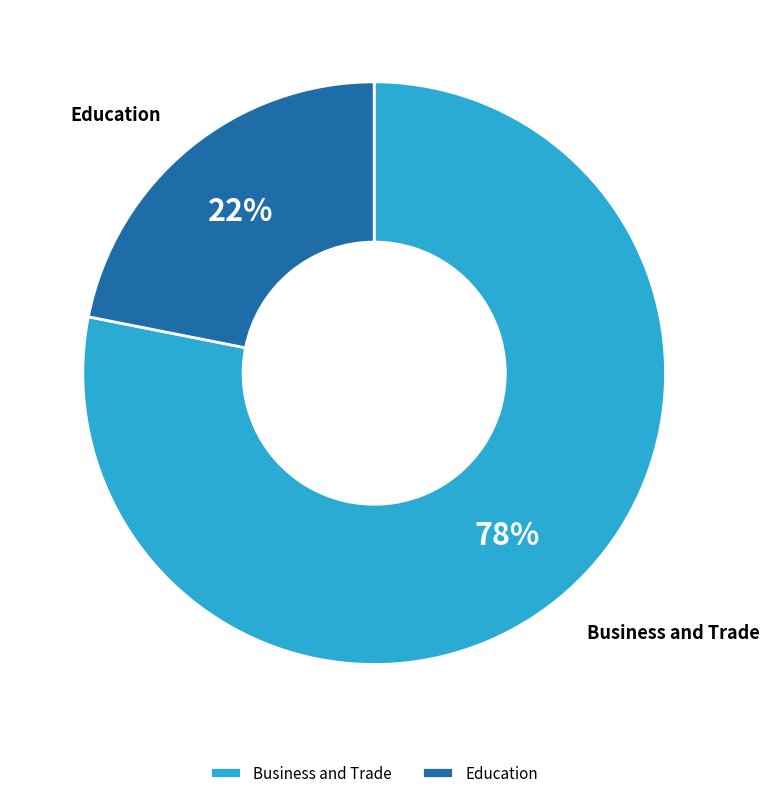

To the nearest percent, what portion does Business and Trade represent?

78%